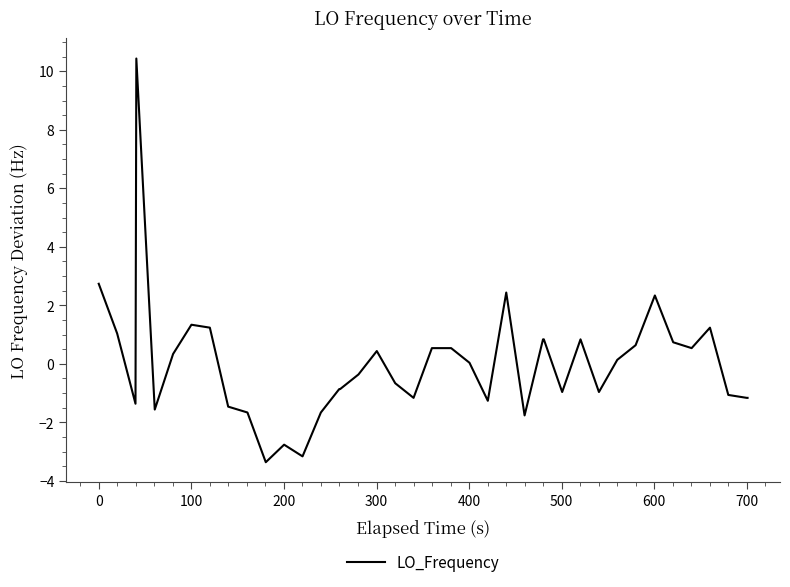

What is the difference between the maximum and minimum values?

13.8